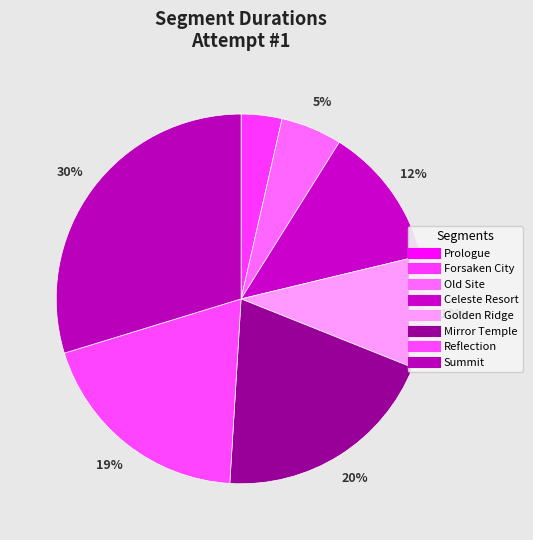

Which has a higher value, Old Site or Summit?

Summit